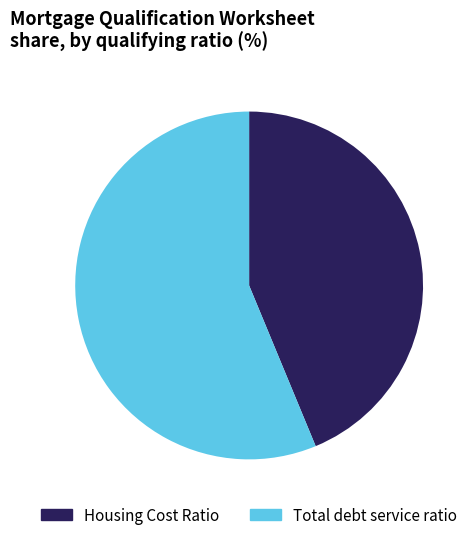

Is there any slice that represents more than half of the pie?

Yes